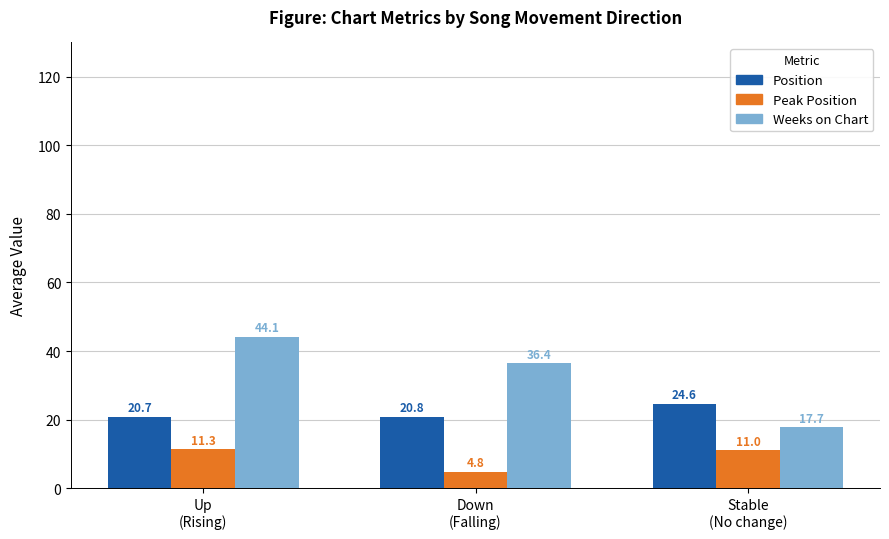

How many data points in Weeks on Chart are above 36?

2